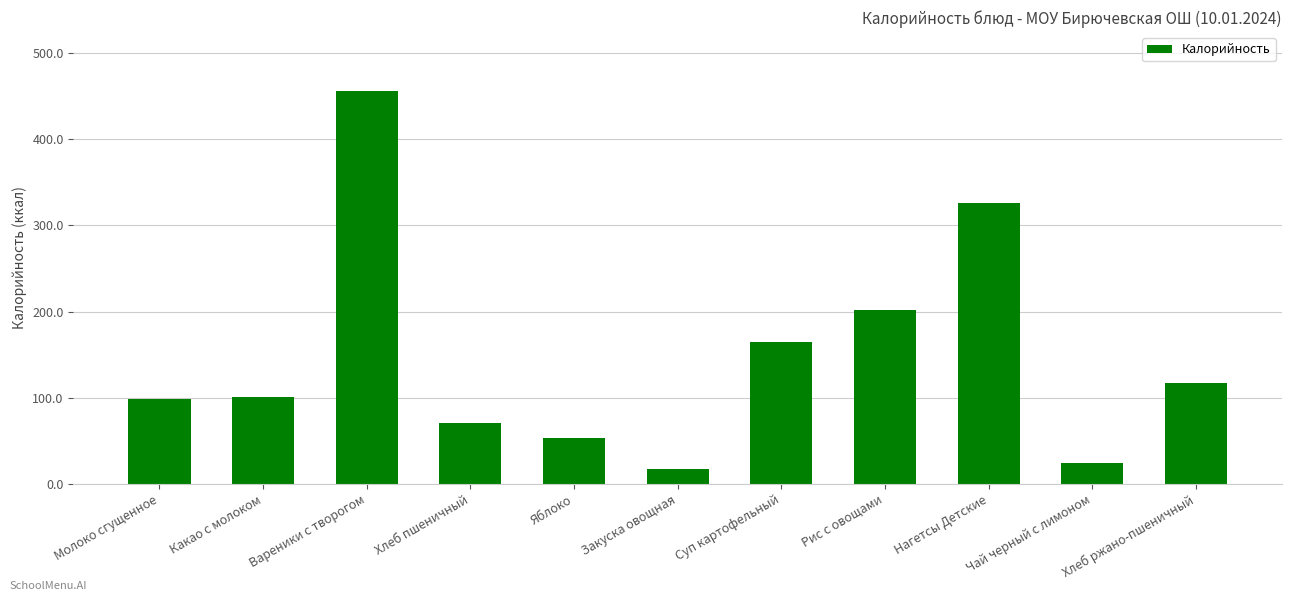

Count the number of data series in this chart.

1